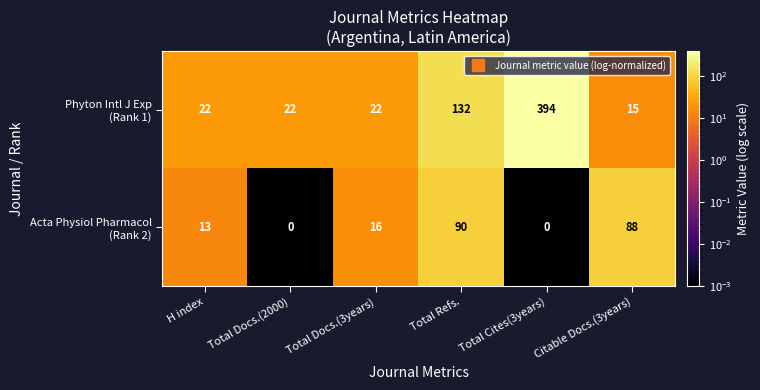

What is the difference between the highest and lowest values at H index?

9